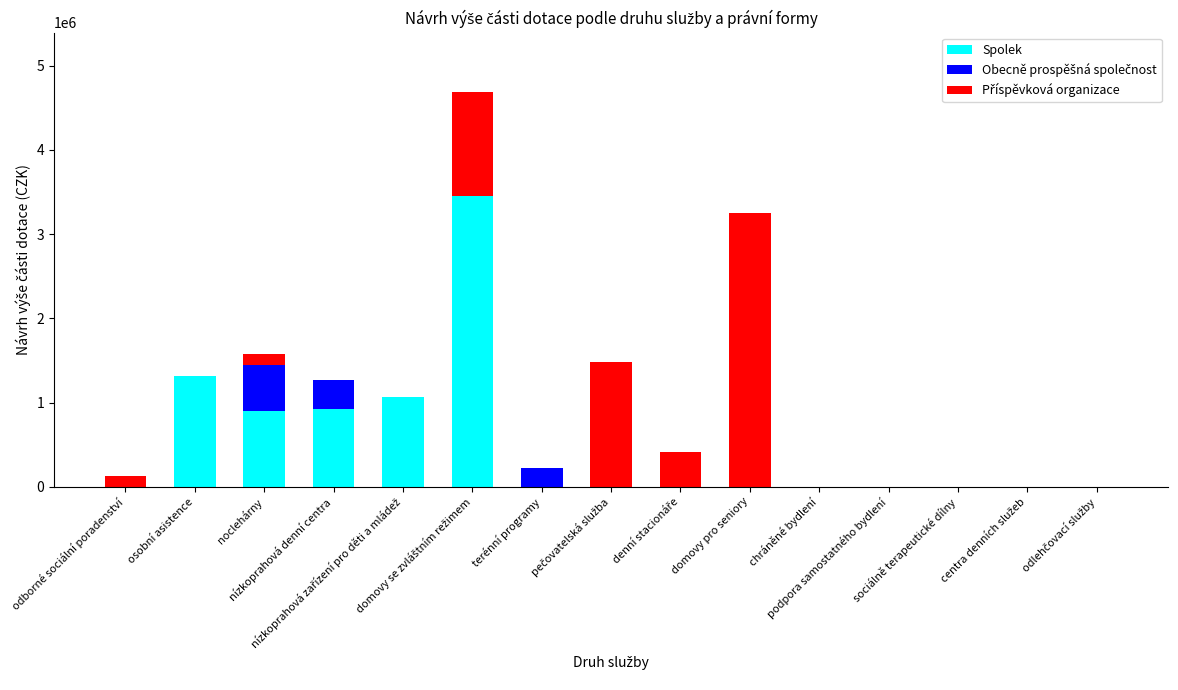

Does the chart contain stacked bars?

Yes